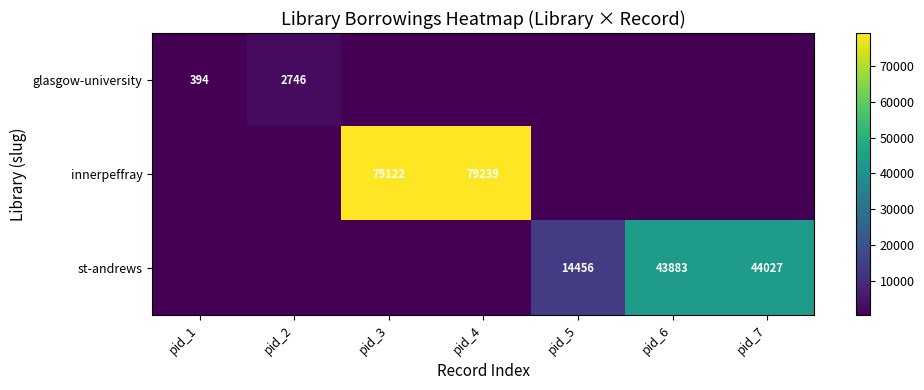

What is the spread (max minus min) of values at pid_7?

44027